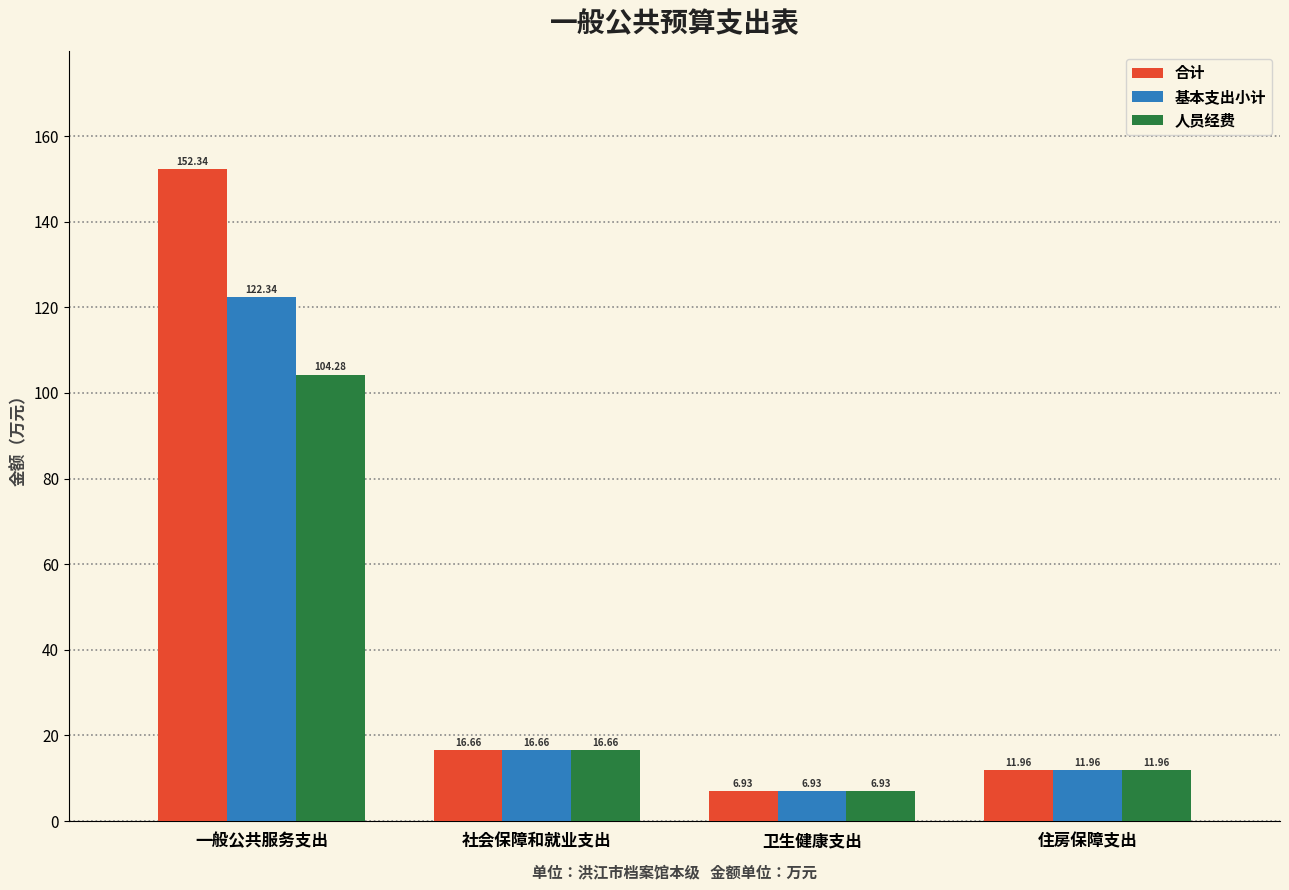

What is the label of the 3rd bar from the right?

社会保障和就业支出